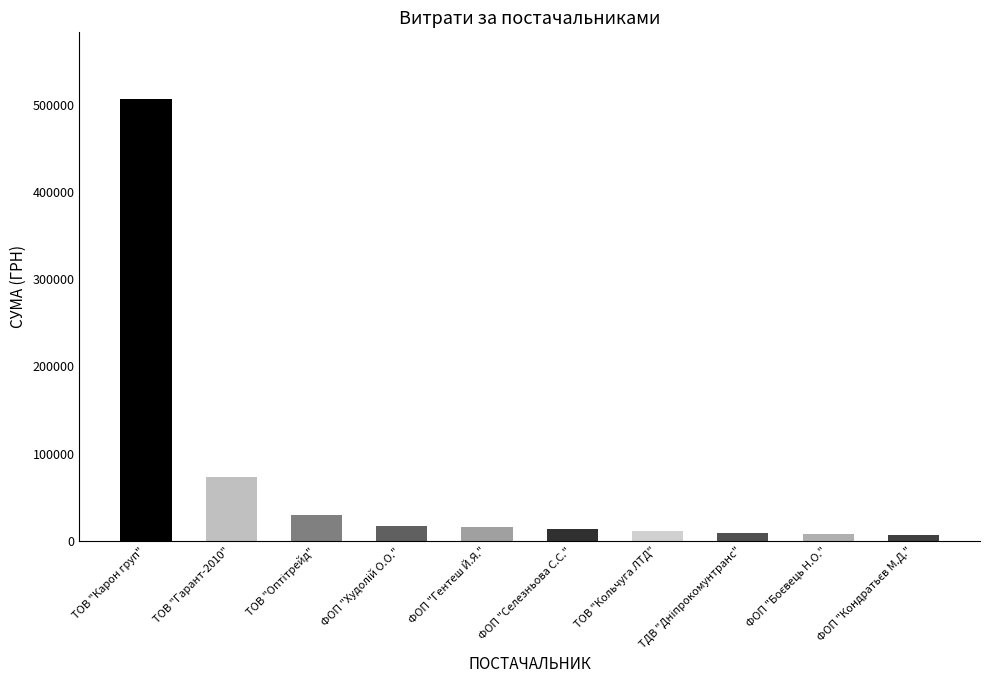

Where does the data first go above 15660?

ТОВ "Карон груп"